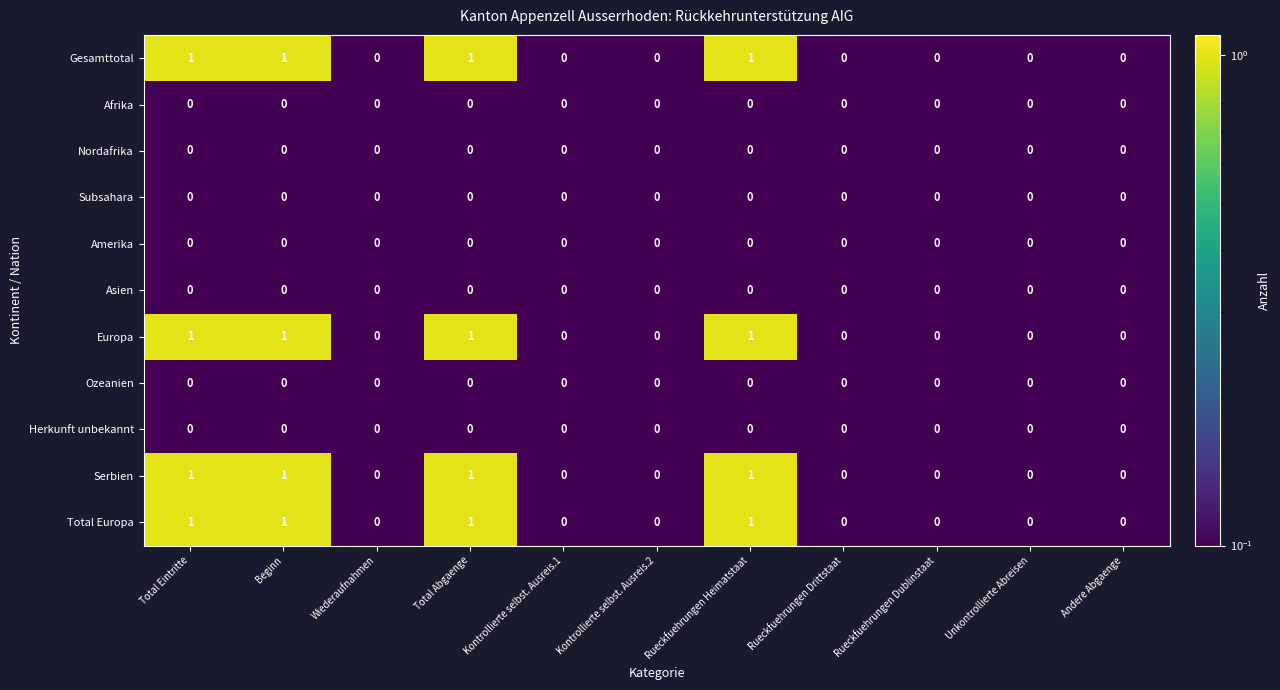

Count the Serbien values in the range 0 to 1.

11